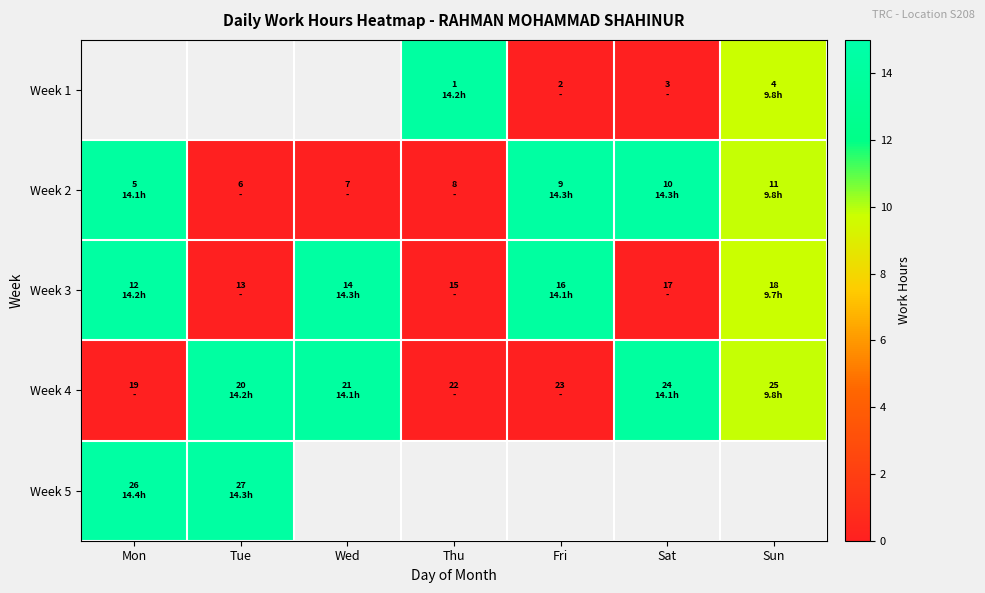

Which label corresponds to the largest value in the chart?

Mon